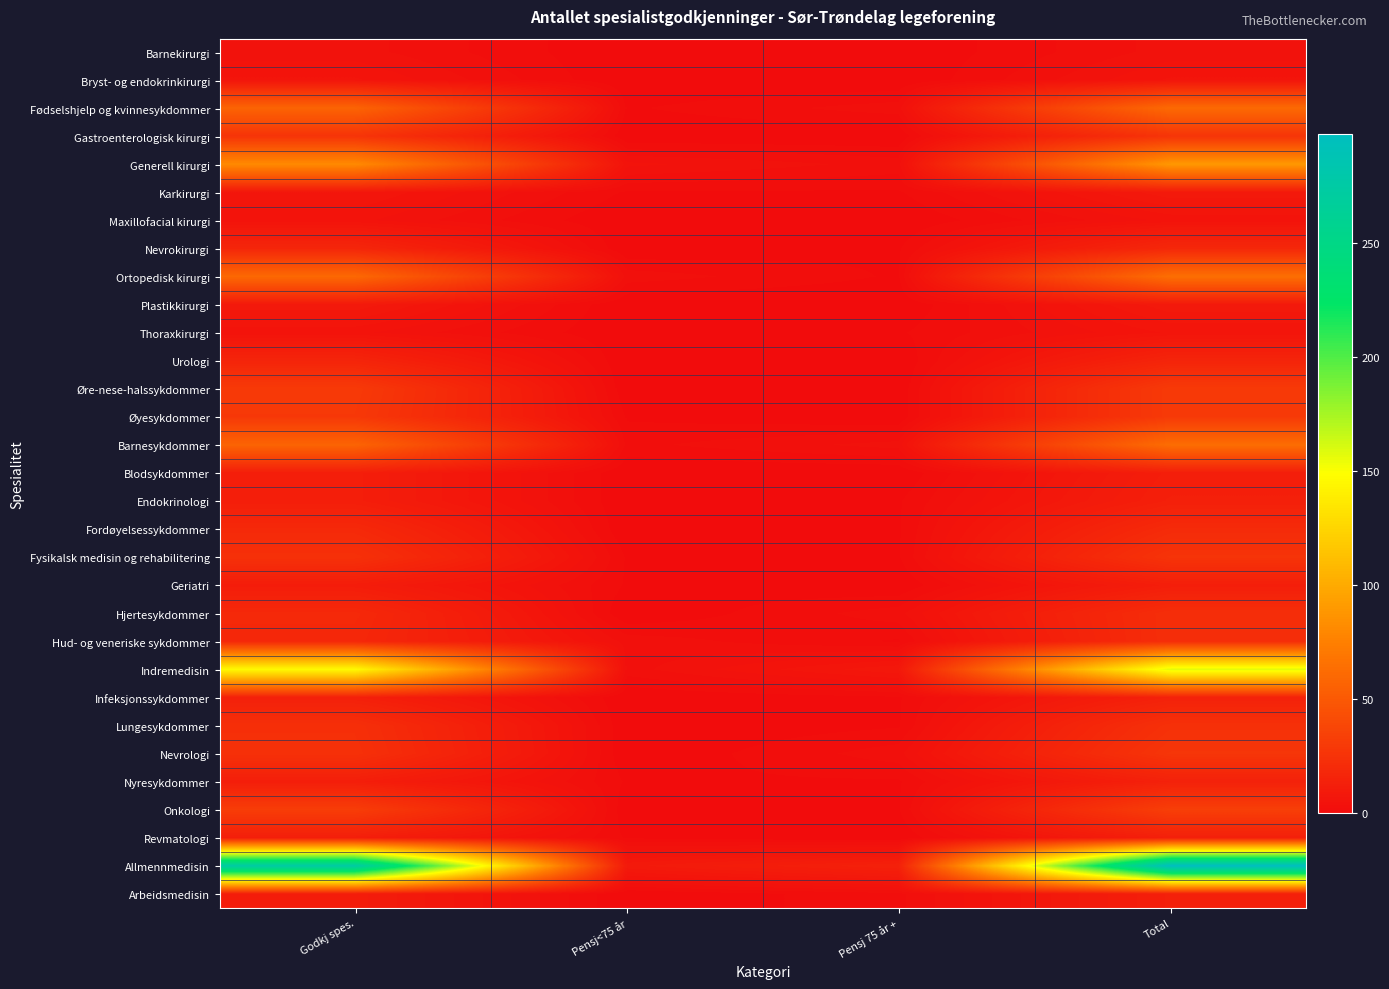

Reading left to right, extract all data points from this chart.

Barnekirurgi: Godkj spes.=4	Pensj<75 år=0	Pensj 75 år +=0	Total=4
Bryst- og endokrinkirurgi: Godkj spes.=6	Pensj<75 år=0	Pensj 75 år +=0	Total=6
Fødselshjelp og kvinnesykdommer: Godkj spes.=57	Pensj<75 år=1	Pensj 75 år +=3	Total=61
Gastroenterologisk kirurgi: Godkj spes.=26	Pensj<75 år=0	Pensj 75 år +=0	Total=26
Generell kirurgi: Godkj spes.=81	Pensj<75 år=5	Pensj 75 år +=3	Total=89
Karkirurgi: Godkj spes.=7	Pensj<75 år=1	Pensj 75 år +=1	Total=9
Maxillofacial kirurgi: Godkj spes.=5	Pensj<75 år=0	Pensj 75 år +=0	Total=5
Nevrokirurgi: Godkj spes.=17	Pensj<75 år=0	Pensj 75 år +=1	Total=18
Ortopedisk kirurgi: Godkj spes.=60	Pensj<75 år=3	Pensj 75 år +=1	Total=64
Plastikkirurgi: Godkj spes.=9	Pensj<75 år=0	Pensj 75 år +=0	Total=9
Thoraxkirurgi: Godkj spes.=5	Pensj<75 år=0	Pensj 75 år +=1	Total=6
Urologi: Godkj spes.=16	Pensj<75 år=0	Pensj 75 år +=0	Total=16
Øre-nese-halssykdommer: Godkj spes.=30	Pensj<75 år=0	Pensj 75 år +=0	Total=30
Øyesykdommer: Godkj spes.=29	Pensj<75 år=1	Pensj 75 år +=0	Total=30
Barnesykdommer: Godkj spes.=57	Pensj<75 år=2	Pensj 75 år +=4	Total=63
Blodsykdommer: Godkj spes.=12	Pensj<75 år=0	Pensj 75 år +=0	Total=12
Endokrinologi: Godkj spes.=12	Pensj<75 år=0	Pensj 75 år +=1	Total=13
Fordøyelsessykdommer: Godkj spes.=19	Pensj<75 år=0	Pensj 75 år +=1	Total=20
Fysikalsk medisin og rehabilitering: Godkj spes.=24	Pensj<75 år=1	Pensj 75 år +=1	Total=26
Geriatri: Godkj spes.=11	Pensj<75 år=1	Pensj 75 år +=0	Total=12
Hjertesykdommer: Godkj spes.=19	Pensj<75 år=0	Pensj 75 år +=3	Total=22
Hud- og veneriske sykdommer: Godkj spes.=18	Pensj<75 år=3	Pensj 75 år +=1	Total=22
Indremedisin: Godkj spes.=146	Pensj<75 år=3	Pensj 75 år +=8	Total=157
Infeksjonssykdommer: Godkj spes.=13	Pensj<75 år=0	Pensj 75 år +=1	Total=14
Lungesykdommer: Godkj spes.=23	Pensj<75 år=0	Pensj 75 år +=1	Total=24
Nevrologi: Godkj spes.=24	Pensj<75 år=0	Pensj 75 år +=3	Total=27
Nyresykdommer: Godkj spes.=12	Pensj<75 år=1	Pensj 75 år +=1	Total=14
Onkologi: Godkj spes.=32	Pensj<75 år=0	Pensj 75 år +=1	Total=33
Revmatologi: Godkj spes.=12	Pensj<75 år=1	Pensj 75 år +=0	Total=13
Allmennmedisin: Godkj spes.=275	Pensj<75 år=9	Pensj 75 år +=14	Total=298
Arbeidsmedisin: Godkj spes.=11	Pensj<75 år=0	Pensj 75 år +=2	Total=13